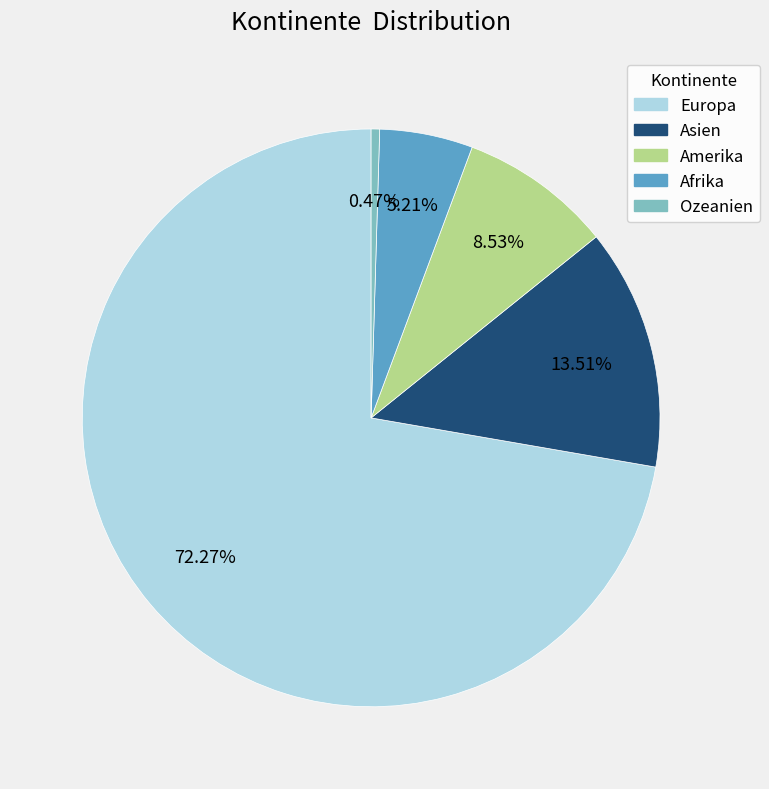

What is the ratio of the value at Afrika to the value at Amerika?

0.6